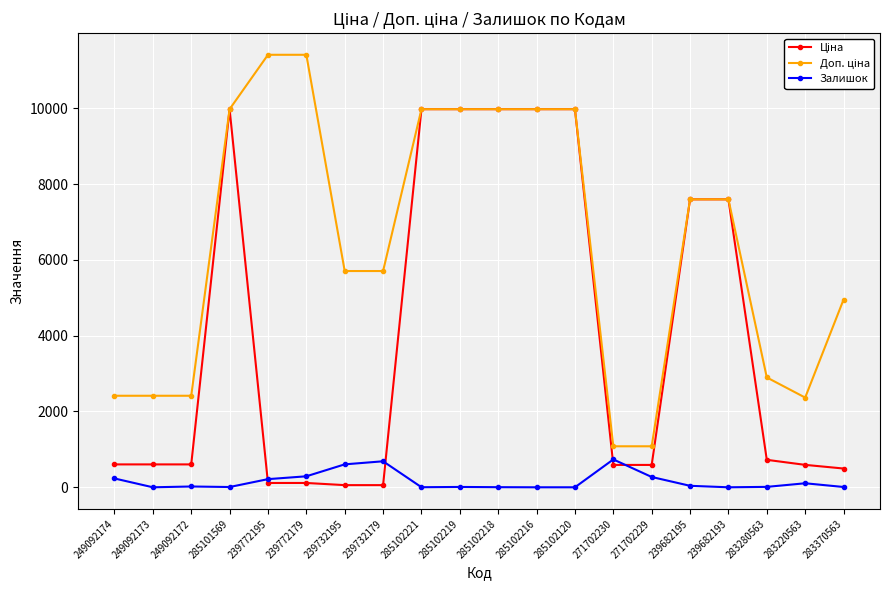

What is the difference between the highest and lowest values at 271702229?

809.7